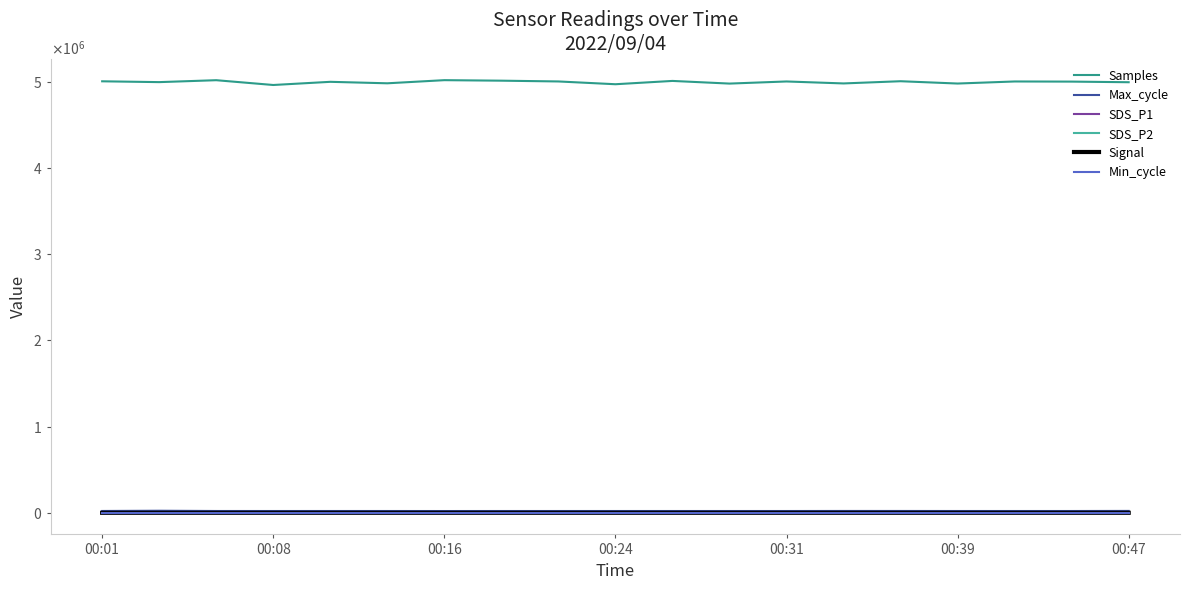

Is this an area chart (filled region under the line)?

No